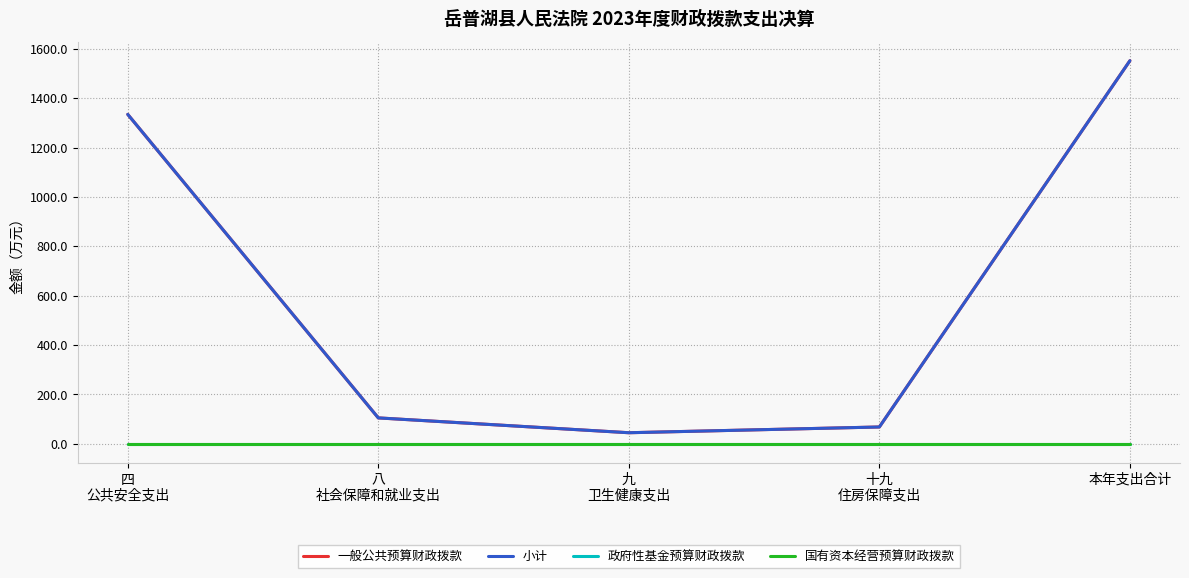

At which label does 国有资本经营预算财政拨款 reach its minimum?

四
公共安全支出